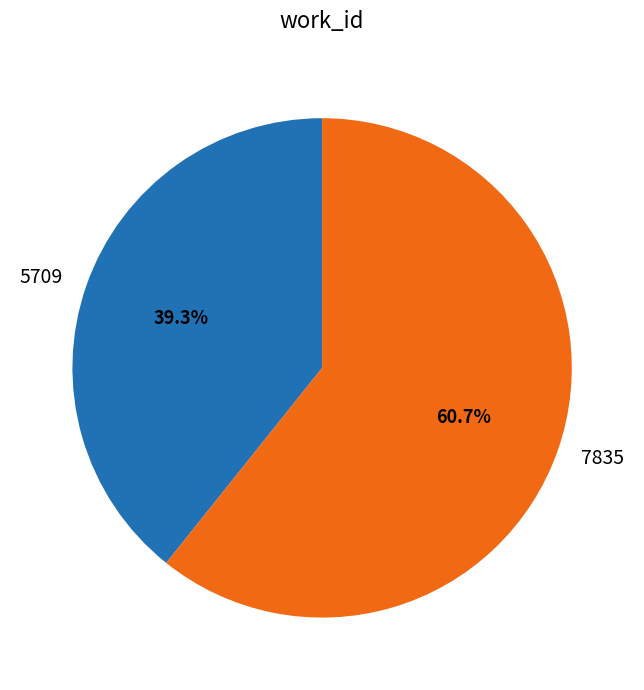

Combined, what portion of the pie is 5709 and 7835?

100.0%